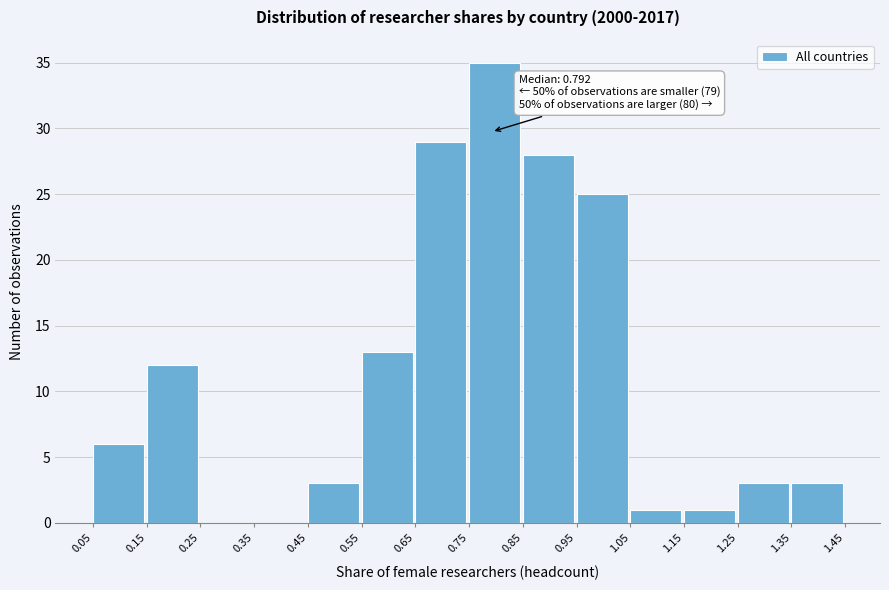

Over which range of the x-axis is the bar tallest?

0.75 to 0.85